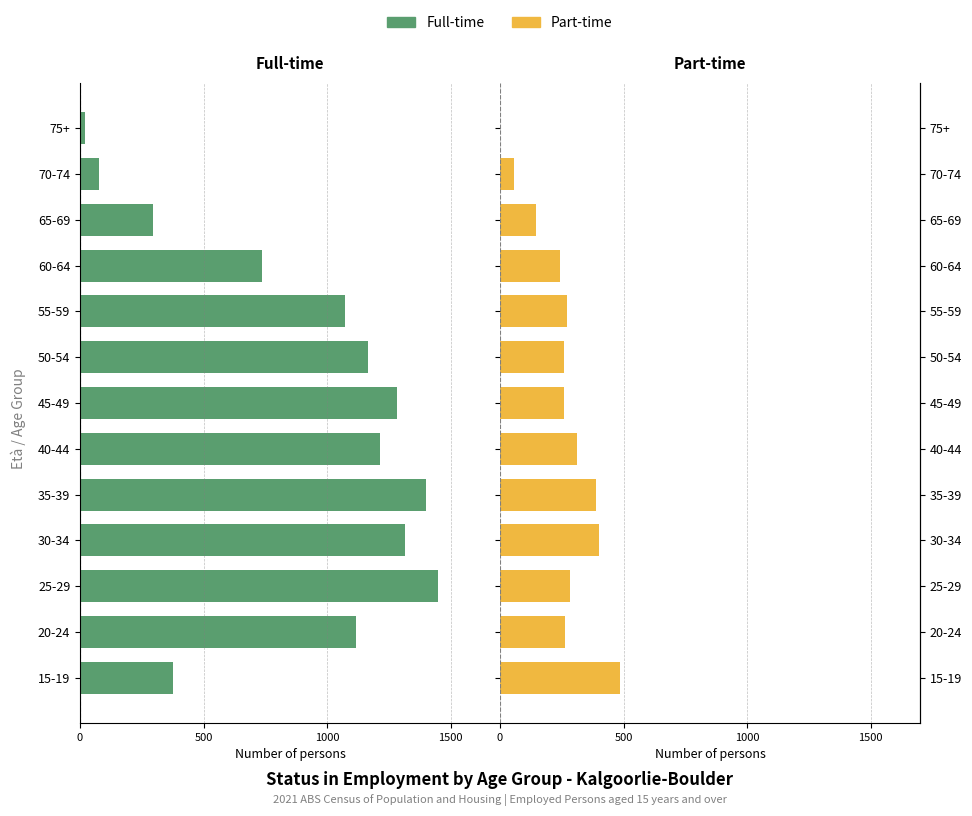

What is the maximum value for Part-time?

486